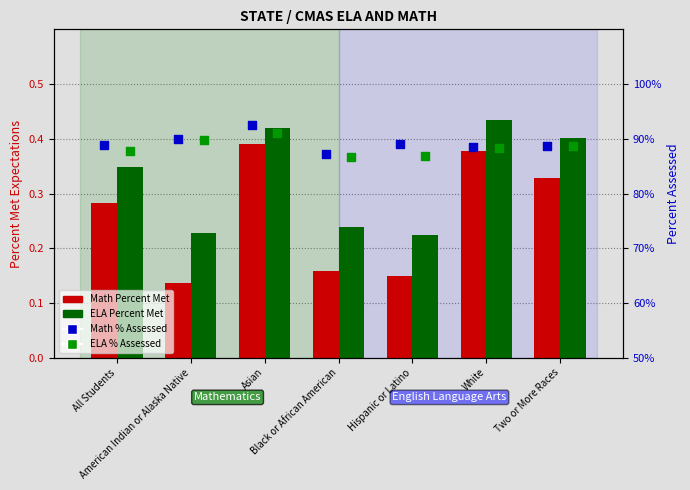

Which series has the largest Y range (max minus min)?

Math Percent Met